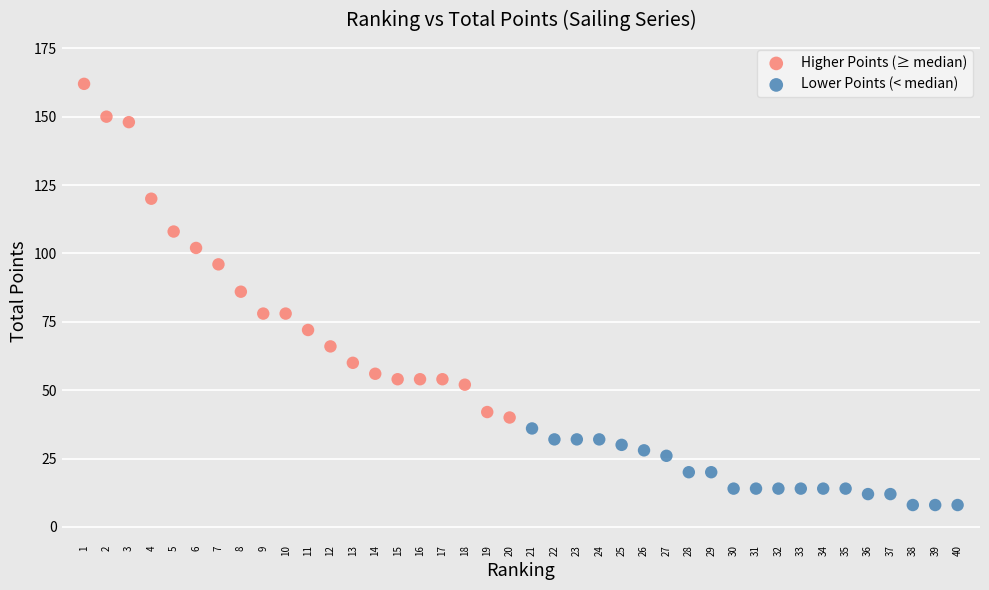

Which series has the widest spread of Y values?

Higher Points (≥ median)